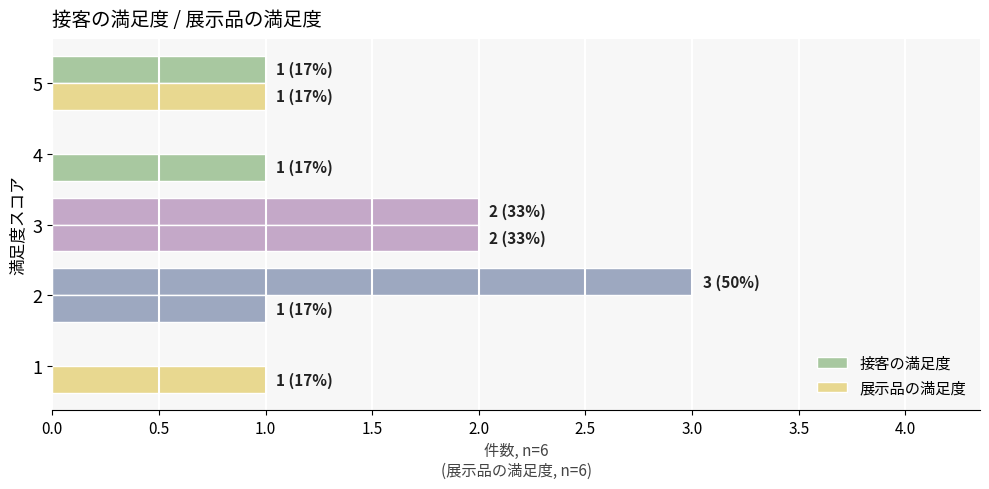

How many categories are shown in the chart?

5